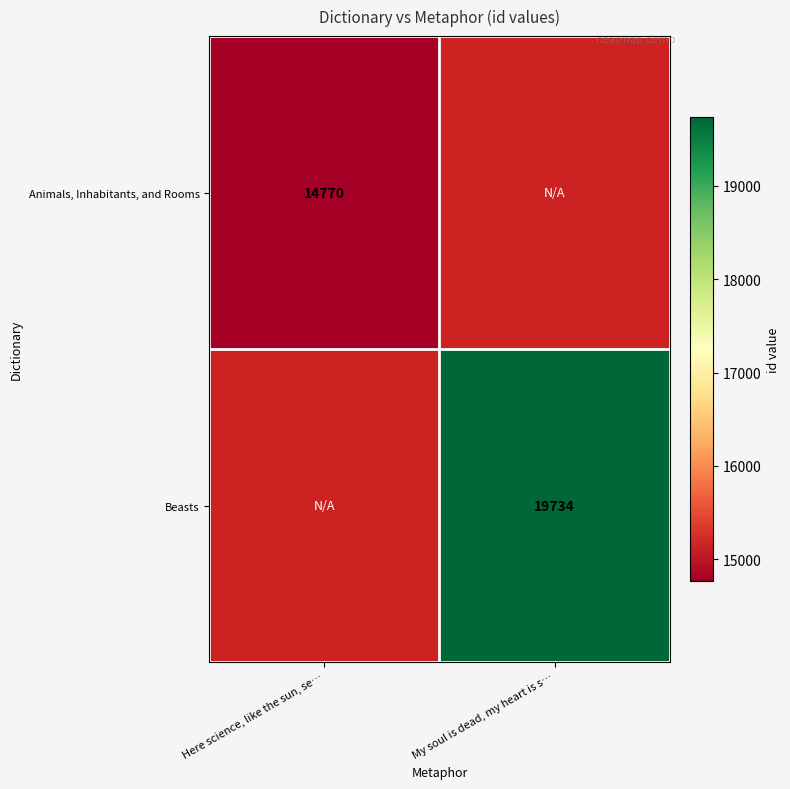

The value of Beasts at My soul is dead, my heart is s… is 7054. True or false?

False